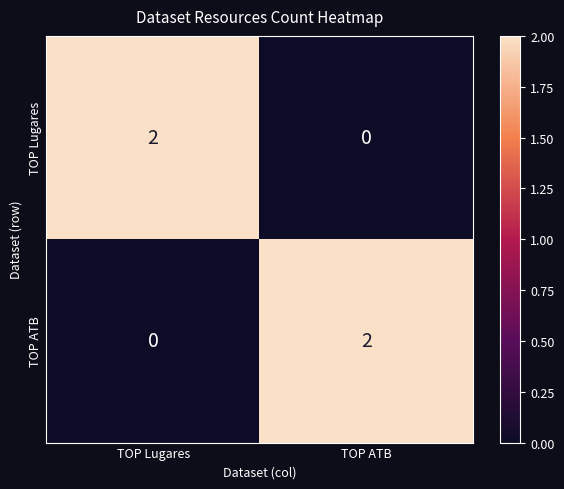

What is the difference between the highest and lowest values at TOP Lugares?

2